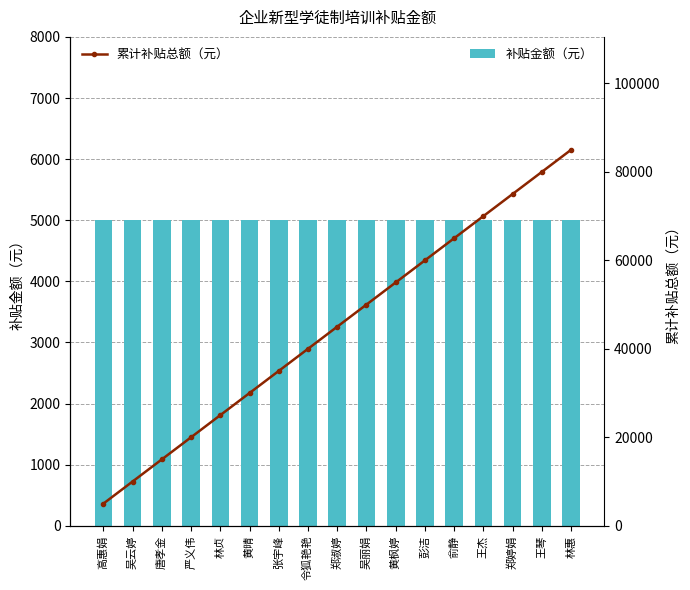

What is the minimum value for 补贴金额（元）?

5000